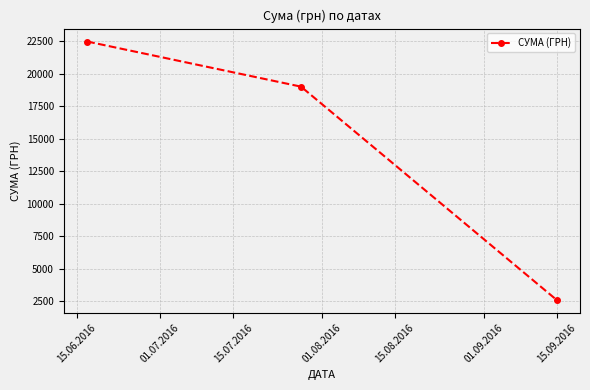

What is the difference between the maximum and minimum values?

19900.9